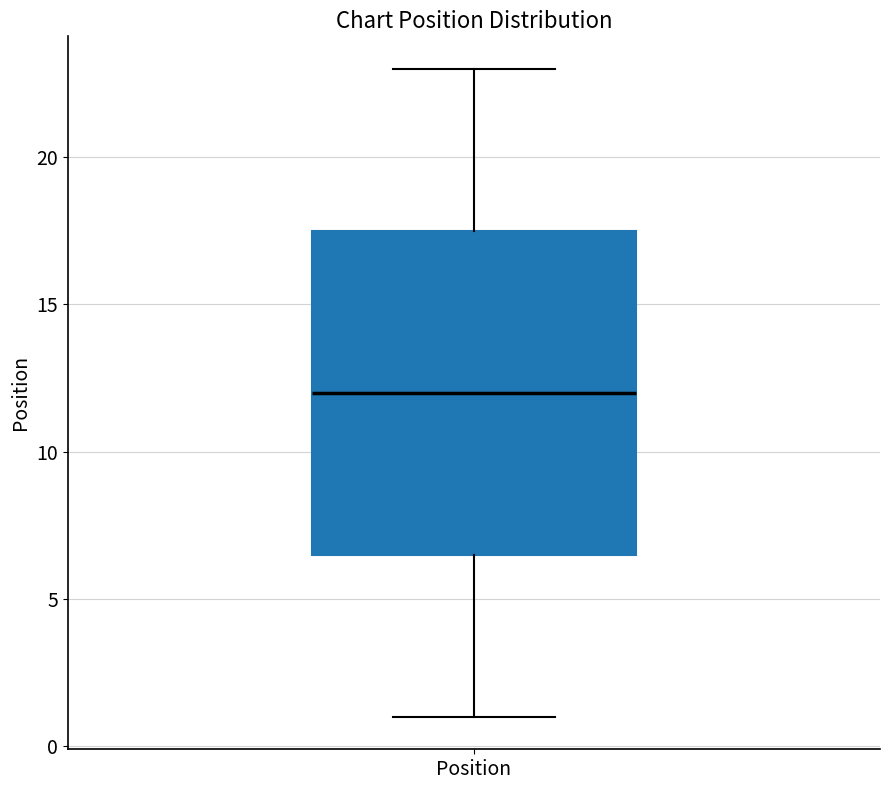

Transcribe this box plot: give where the median line is, the range the box spans, and where the two whiskers end, as read against the y-axis. The values are not printed on the chart, so give them approximately, as read against the axis.

median 12.0, box 6.5 to 17.5, whiskers 1.0 to 23.0